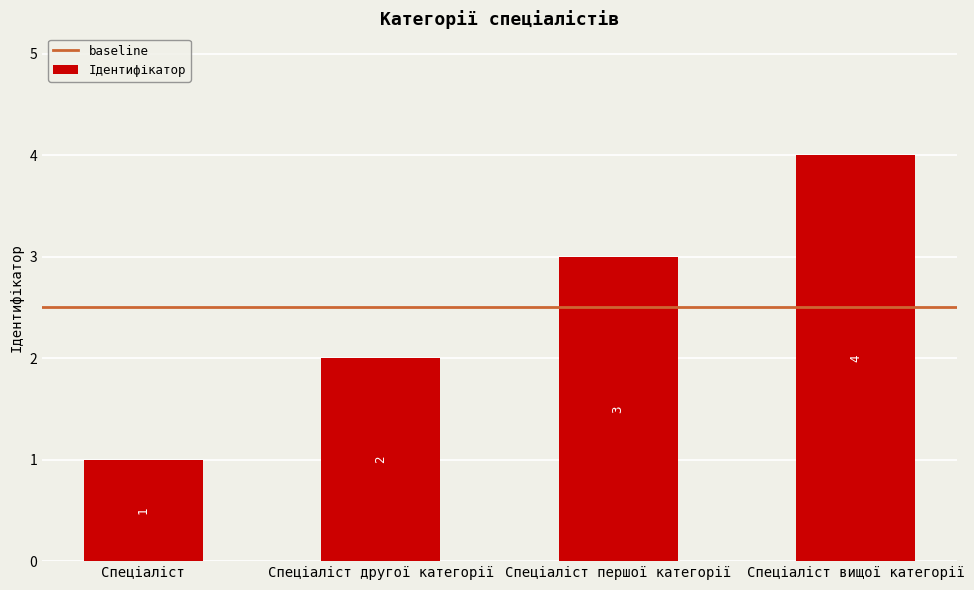

What is the maximum value shown in the chart?

4